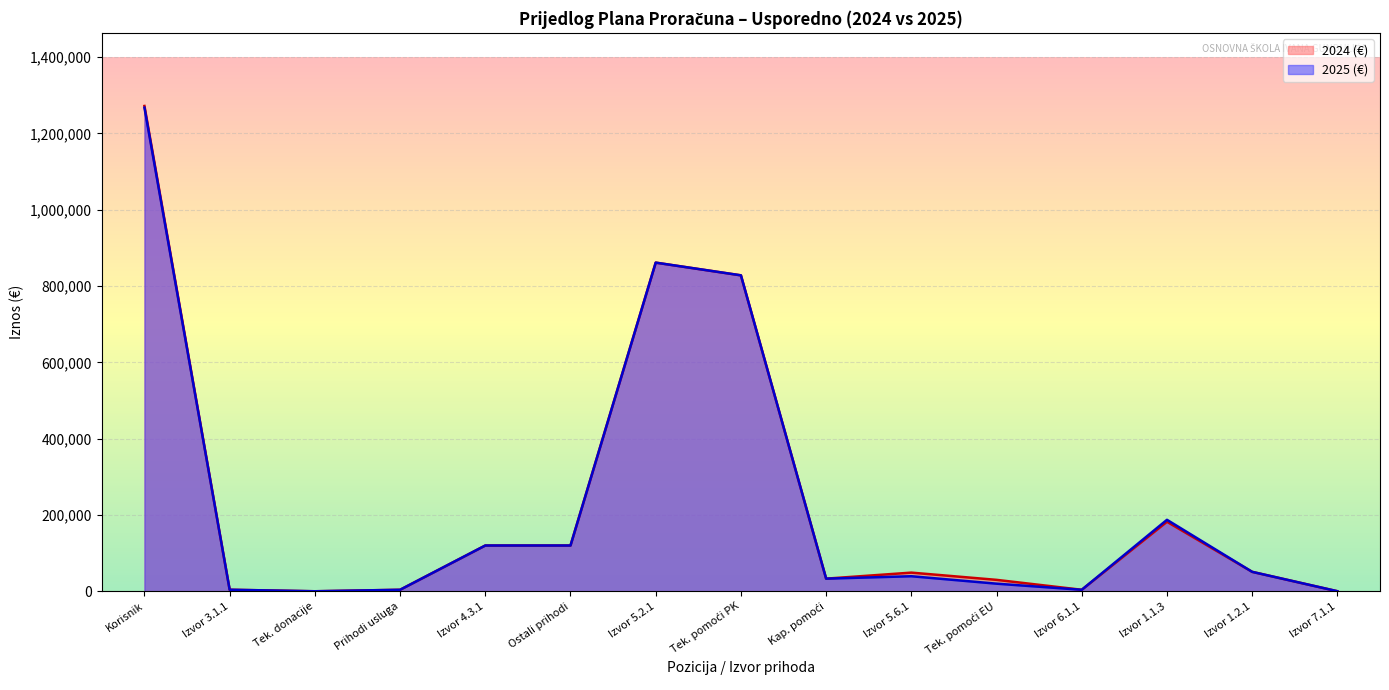

Where is the first local maximum for 2024 (€)?

Izvor 5.2.1